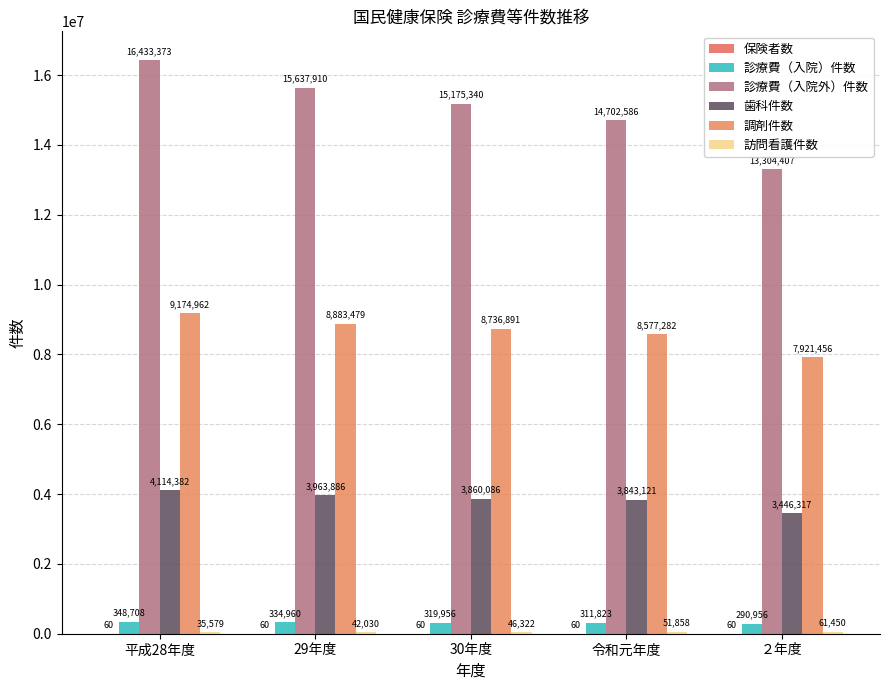

Does the chart contain stacked bars?

No